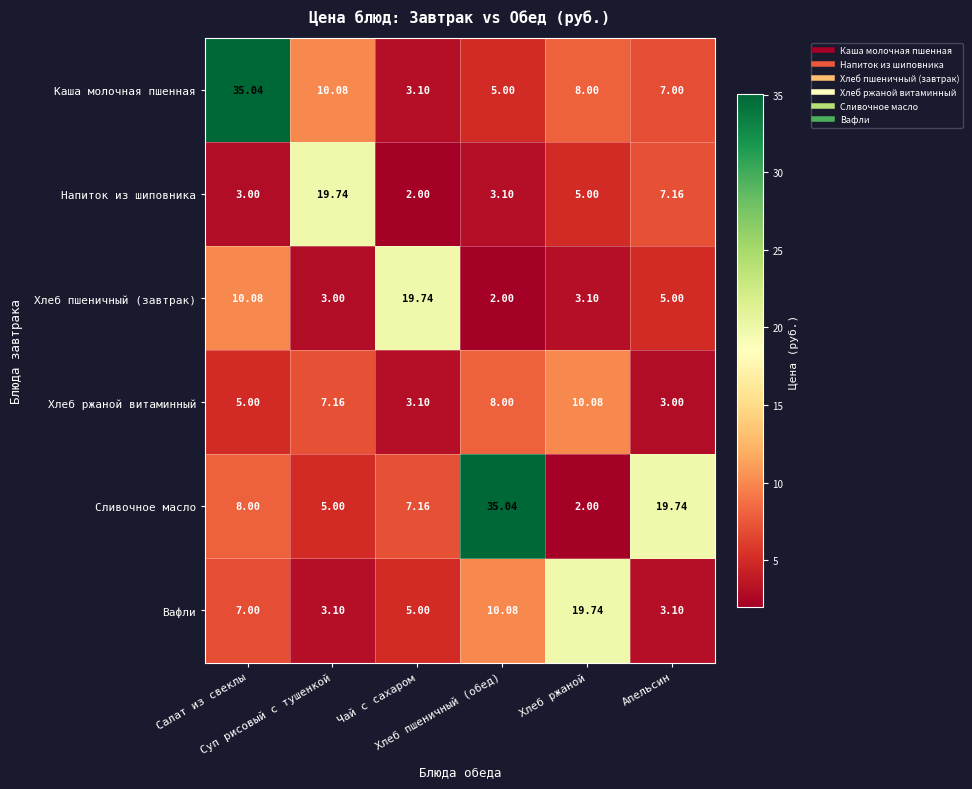

Which series has the widest spread of values?

Сливочное масло